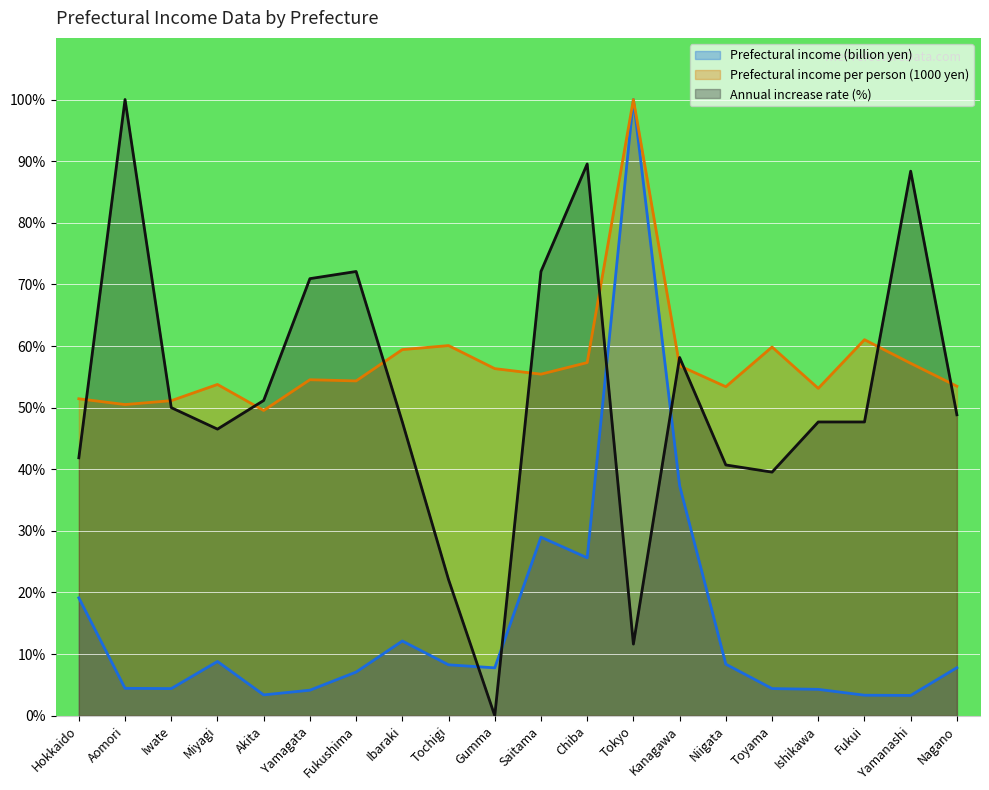

Reading left to right, transcribe all the data shown in this chart.

Prefectural income (billion yen): 19.1	4.4	4.4	8.8	3.4	4.1	7.1	12.1	8.3	7.8	29.0	25.6	100.0	37.3	8.4	4.4	4.3	3.3	3.3	7.8
Prefectural income per person (1000 yen): 51.4	50.5	51.1	53.8	49.5	54.5	54.3	59.4	60.1	56.3	55.4	57.3	100.0	56.8	53.4	59.8	53.1	61.0	57.2	53.5
Annual increase rate (%): 41.9	100.0	50.0	46.5	51.2	70.9	72.1	47.7	22.1	0.0	72.1	89.5	11.6	58.1	40.7	39.5	47.7	47.7	88.4	48.8